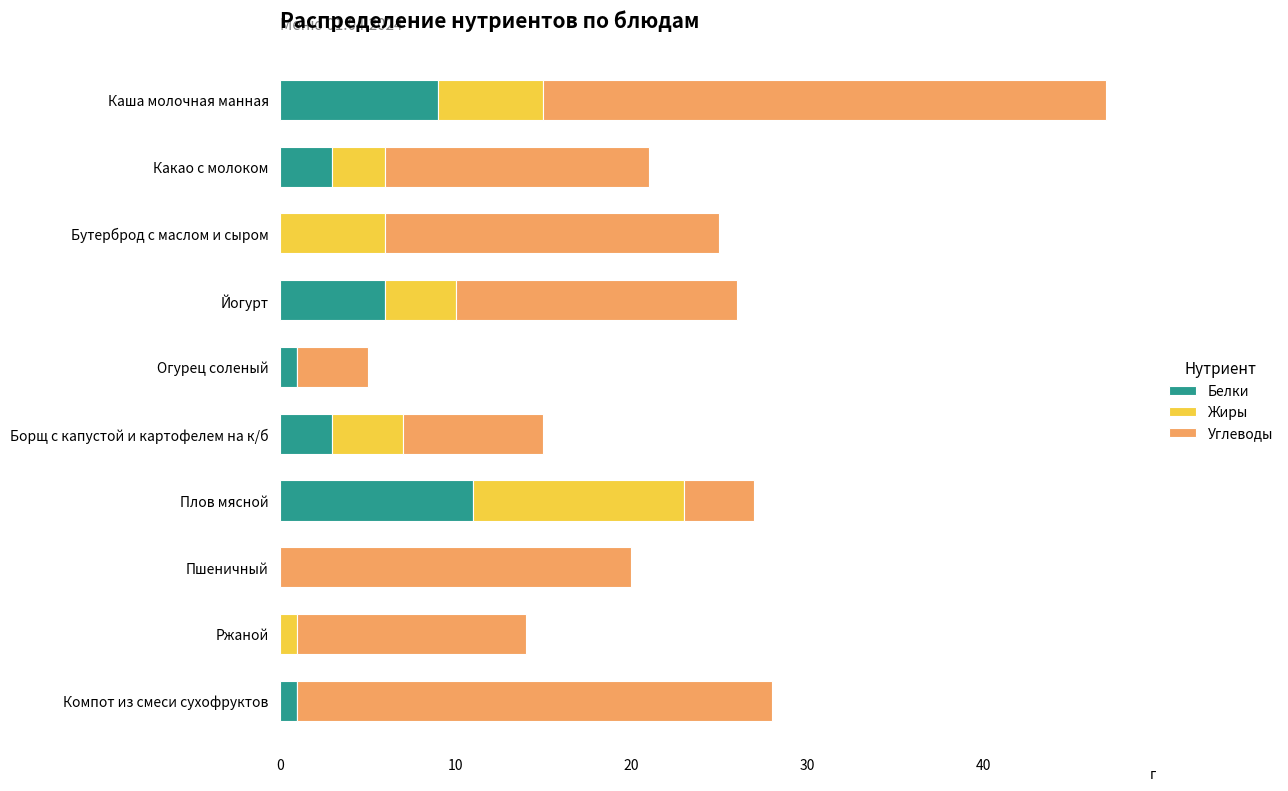

At which label does Белки reach its peak?

Плов мясной